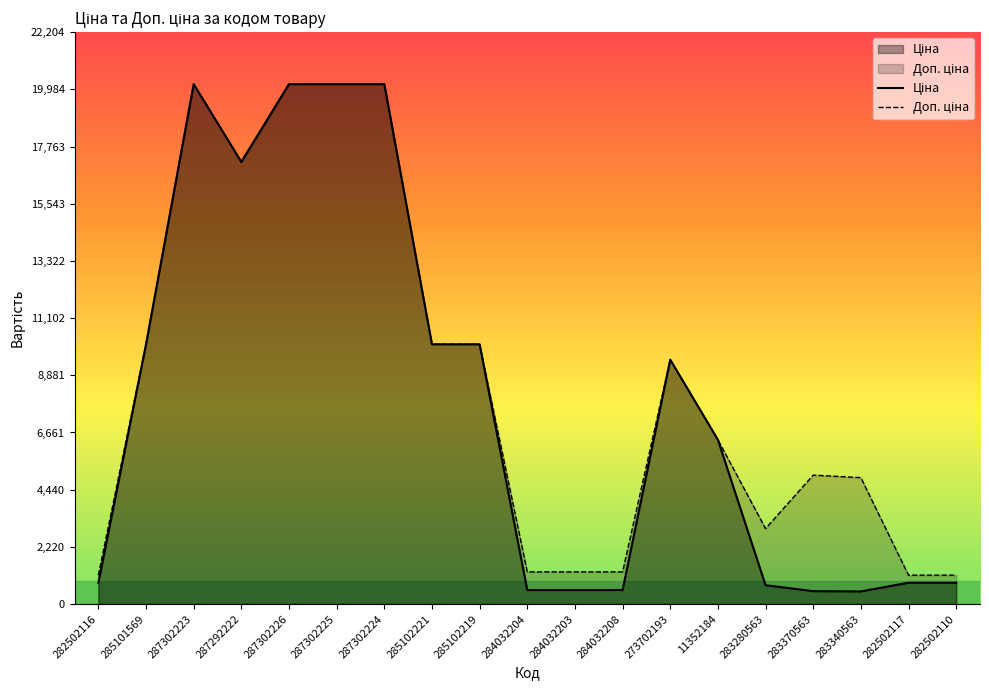

Does the chart have visible grid lines?

No